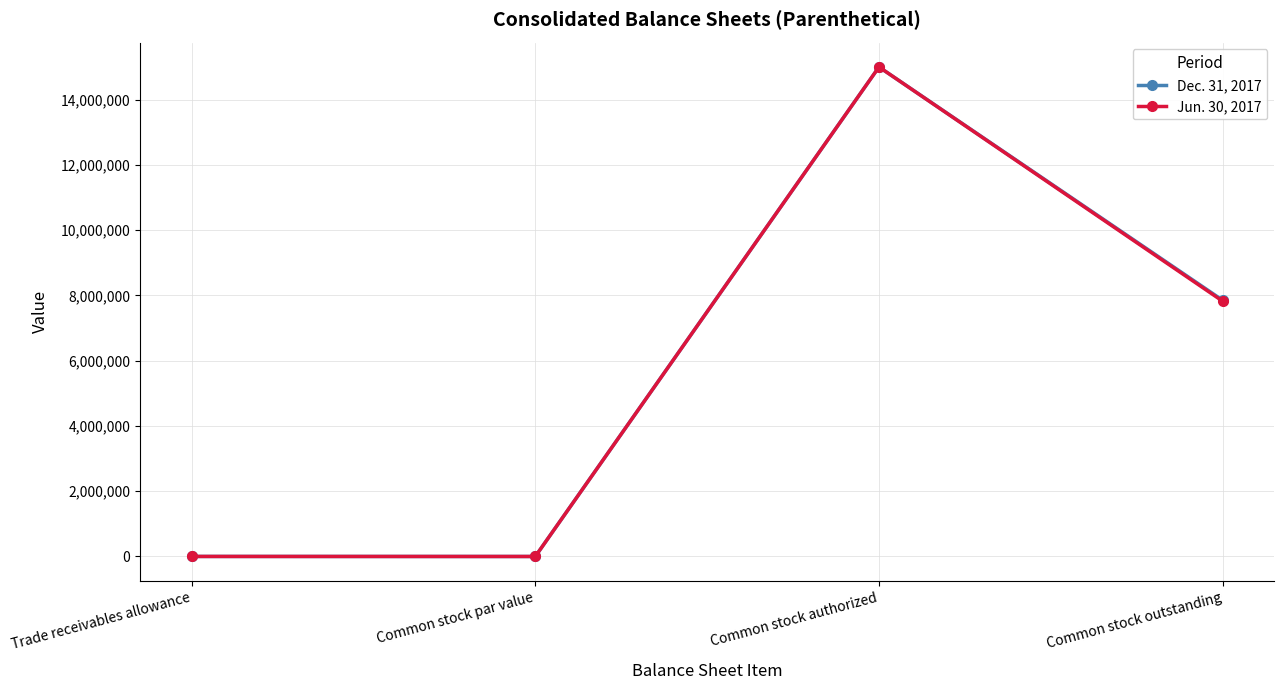

List the series in order of their overall mean, lowest first.

Jun. 30, 2017, Dec. 31, 2017